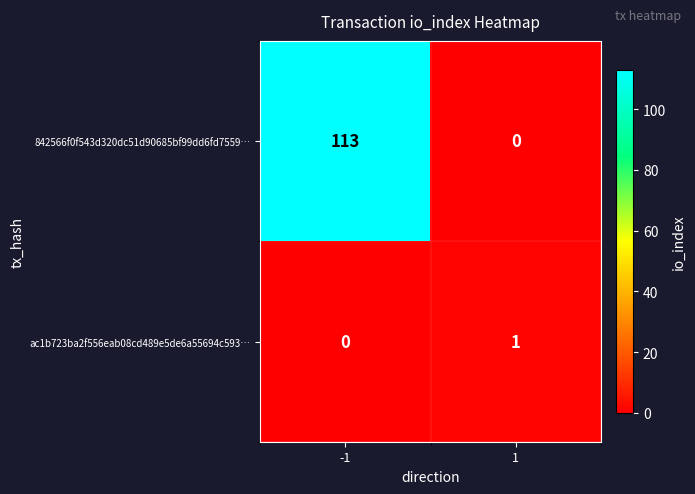

What is the greatest value displayed?

113